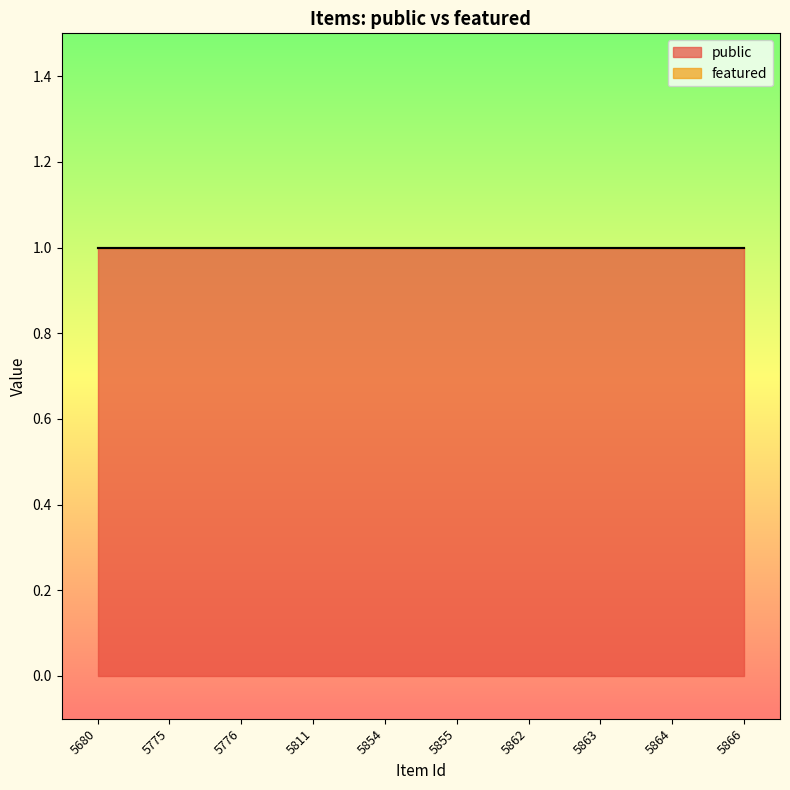

How many lines are shown in the chart?

2